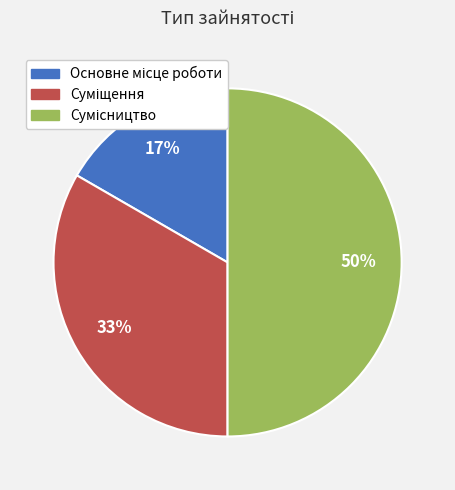

To the nearest percent, what is the difference between the largest and smallest slice percentages?

33%